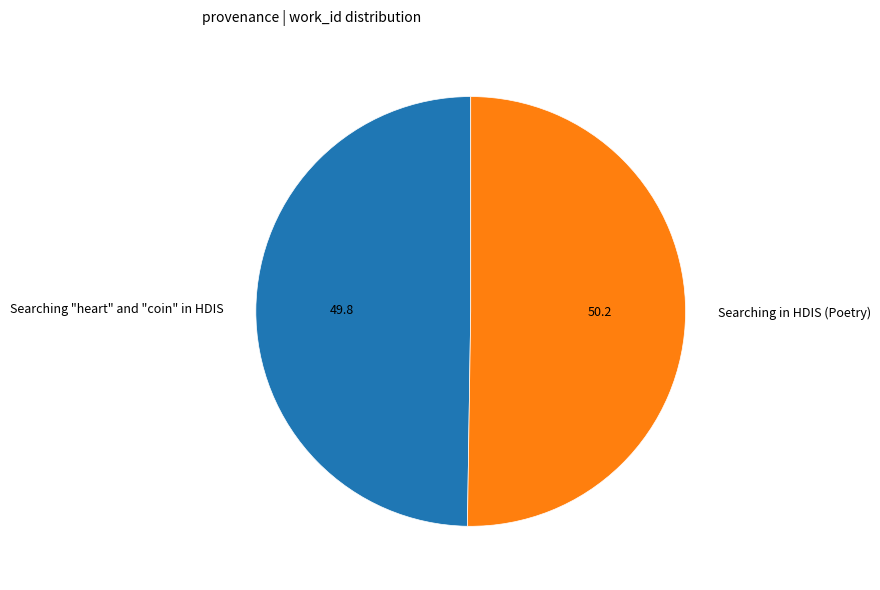

What is the ratio of the value at Searching in HDIS (Poetry) to the value at Searching "heart" and "coin" in HDIS?

1.0